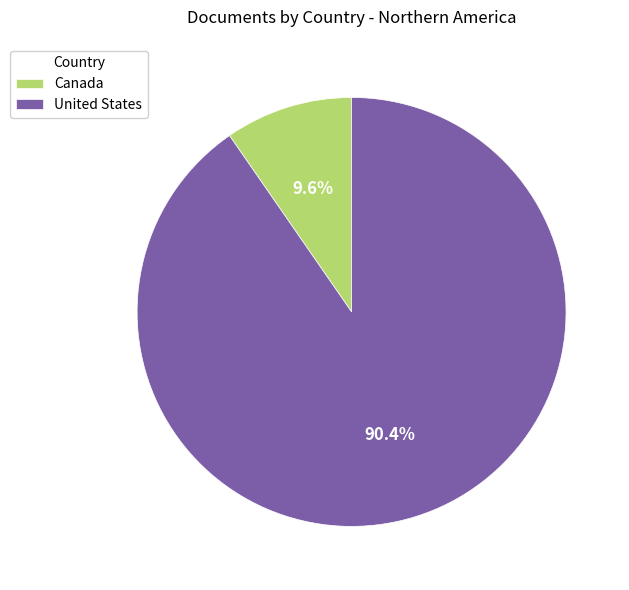

Rank the categories by value from highest to lowest.

United States, Canada